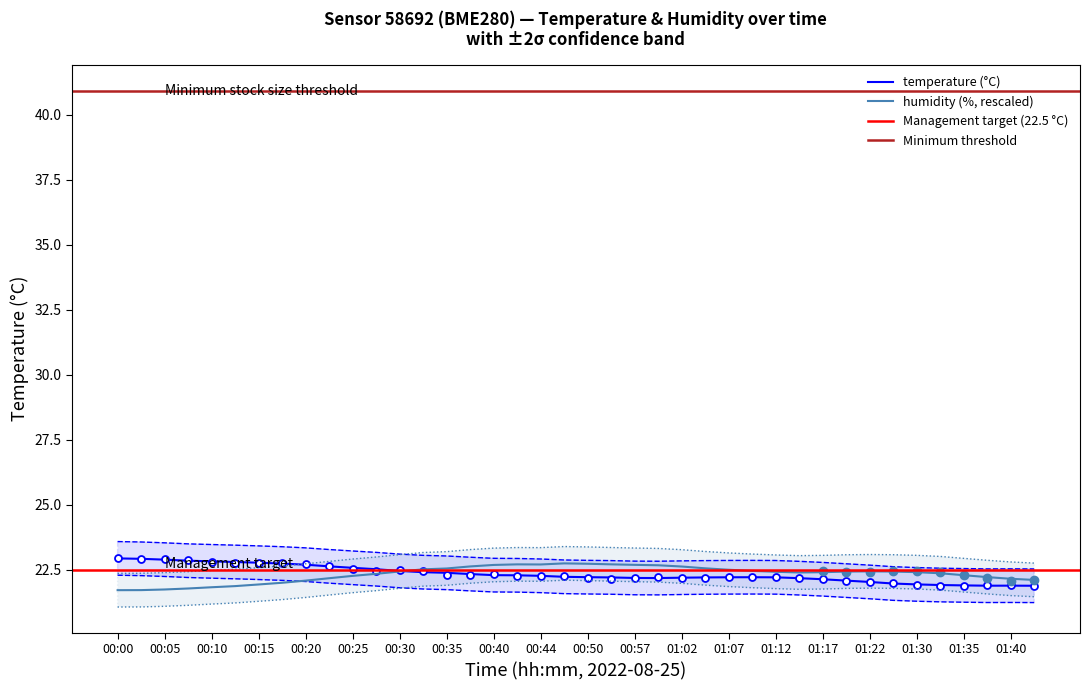

True or false: temperature and humidity cross at least once.

False